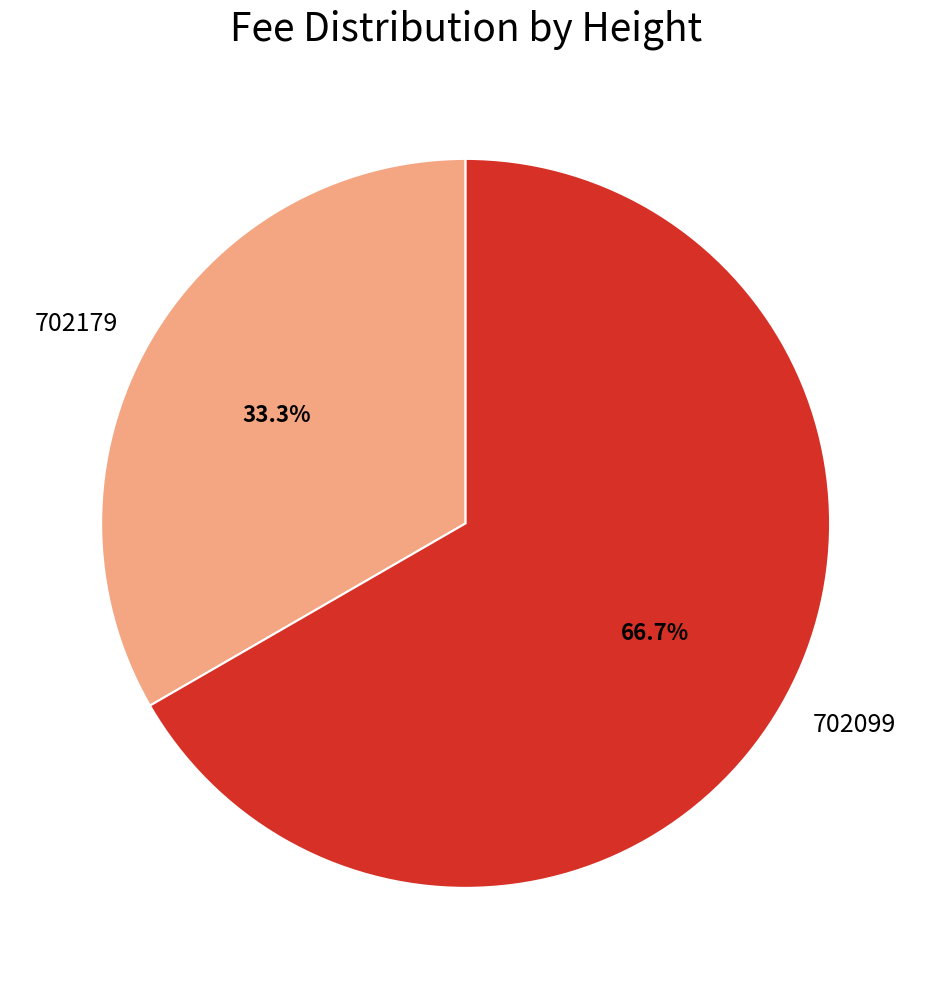

To the nearest percent, what portion does 702179 represent?

33%